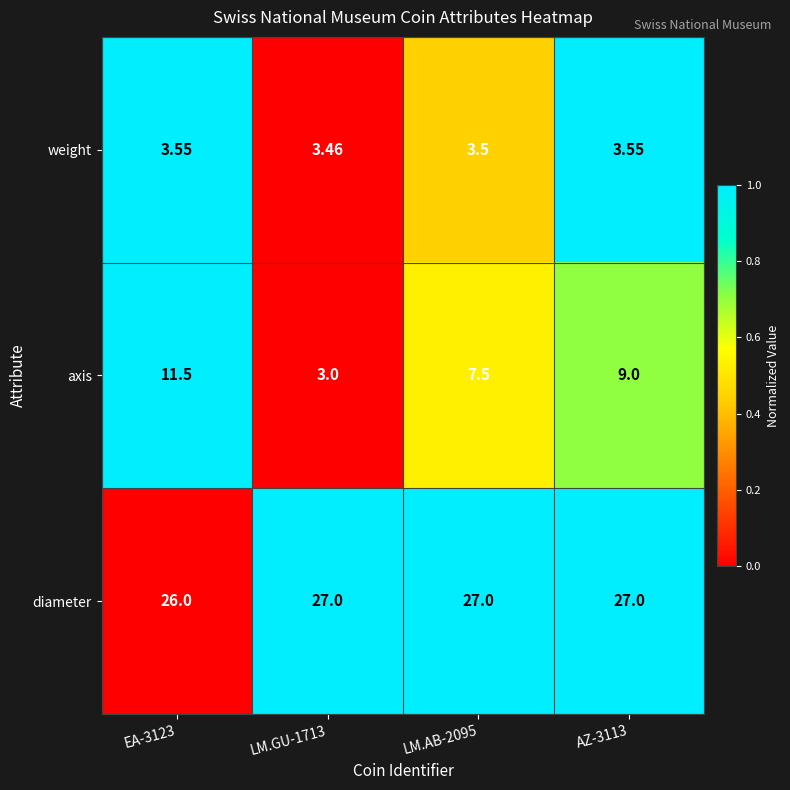

Which series has the largest range (max minus min)?

axis